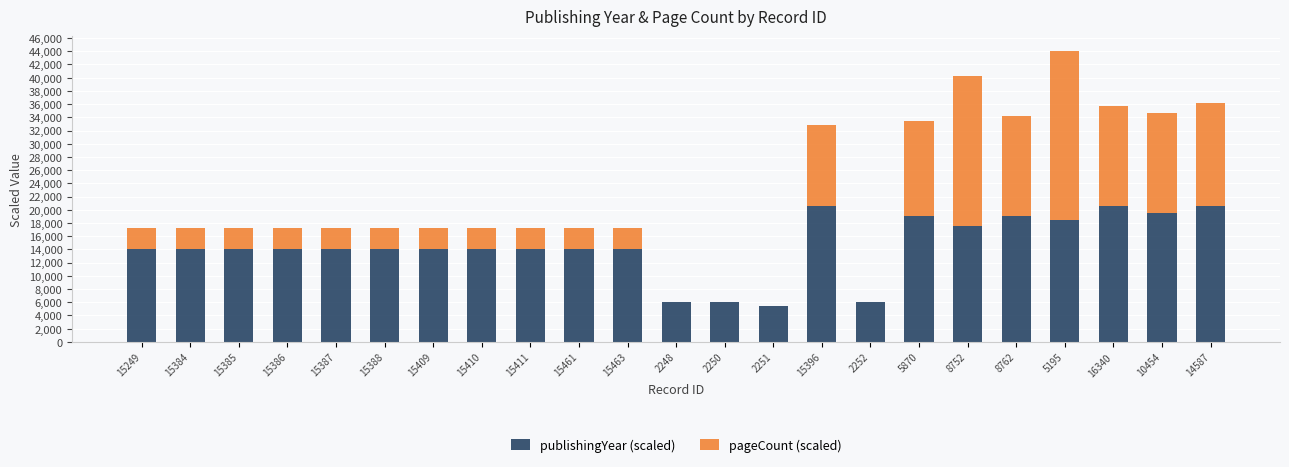

Are the bars horizontal?

No